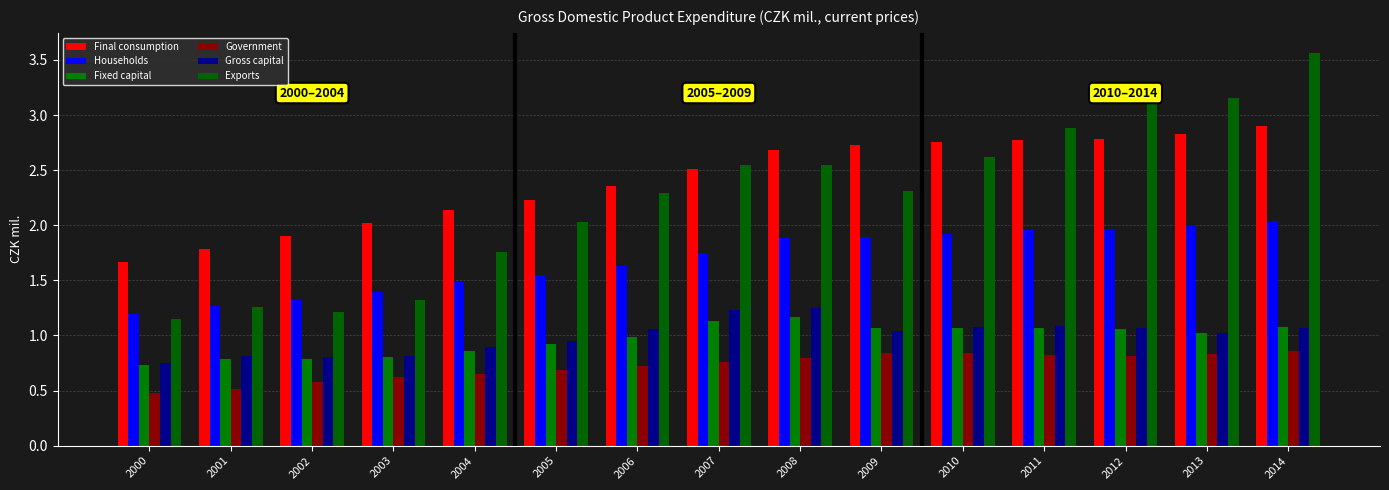

At which label is Final consumption closest to 2?

2003